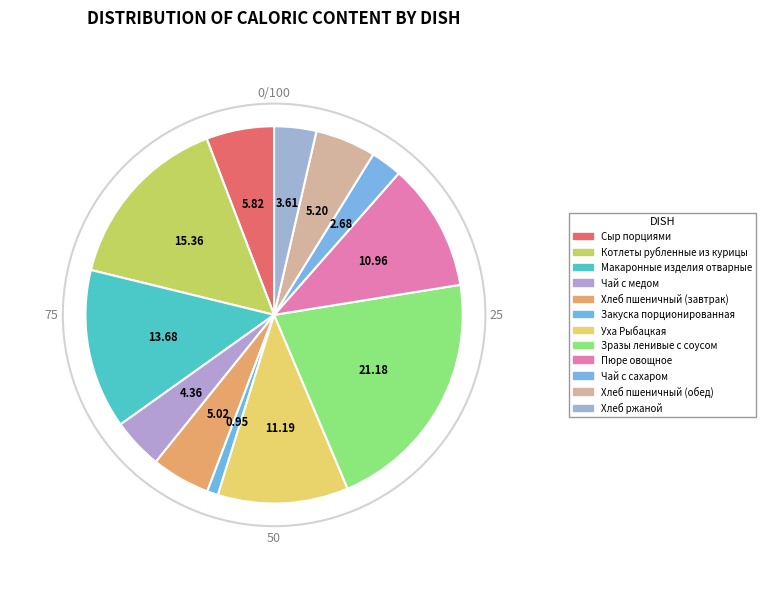

Count the number of slices in the pie.

12